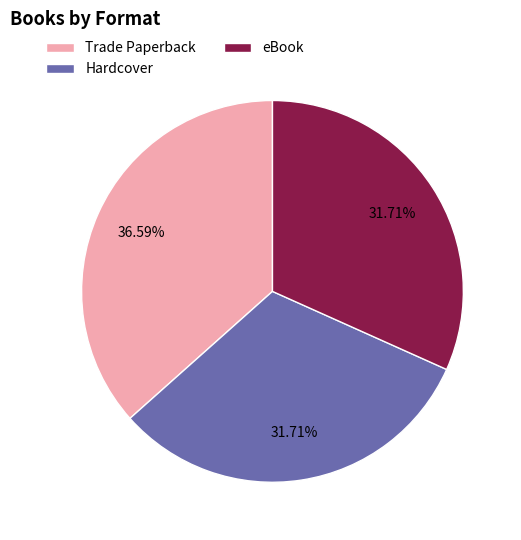

Is there any slice that represents more than half of the pie?

No